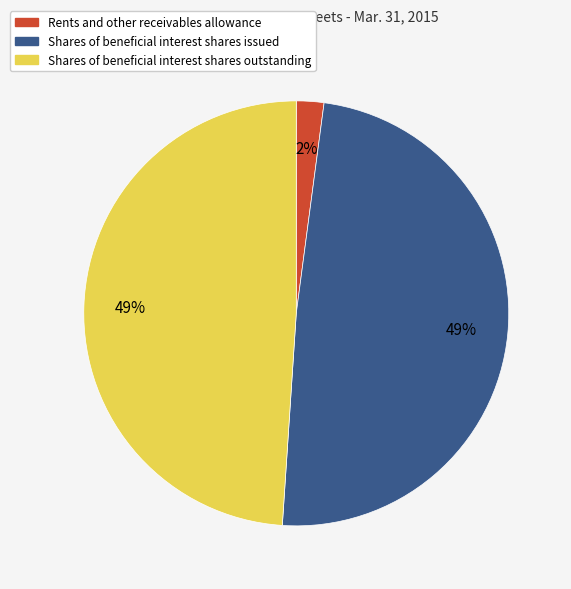

Is there a majority slice in this chart?

No